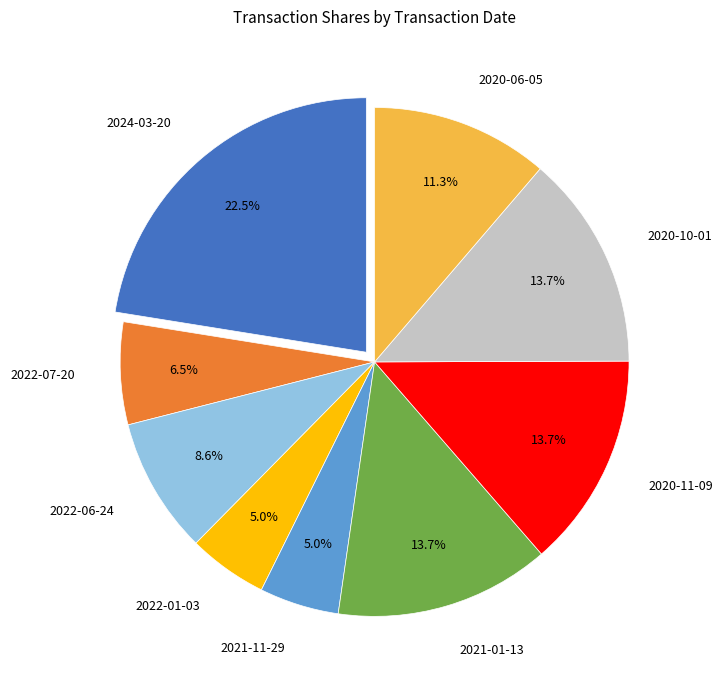

What portion of the pie excludes 2021-01-13?

86.3%